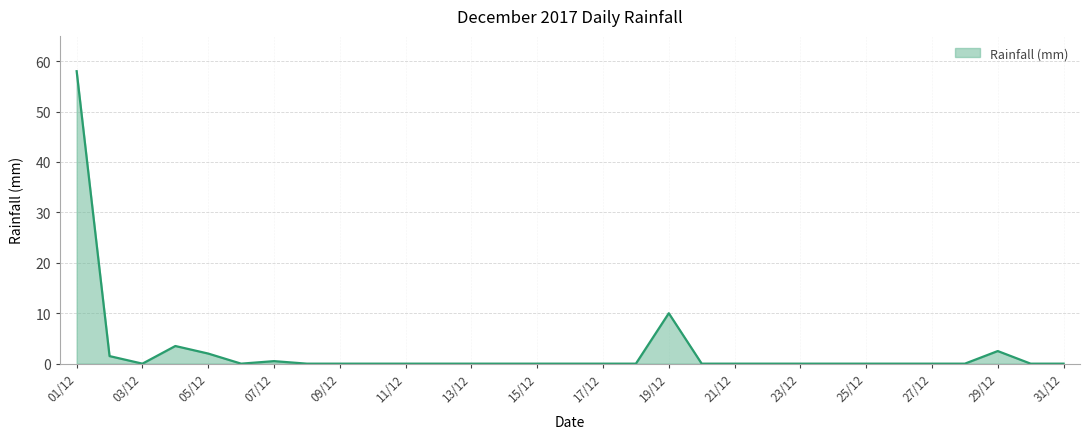

What is the greatest value displayed?

58.0